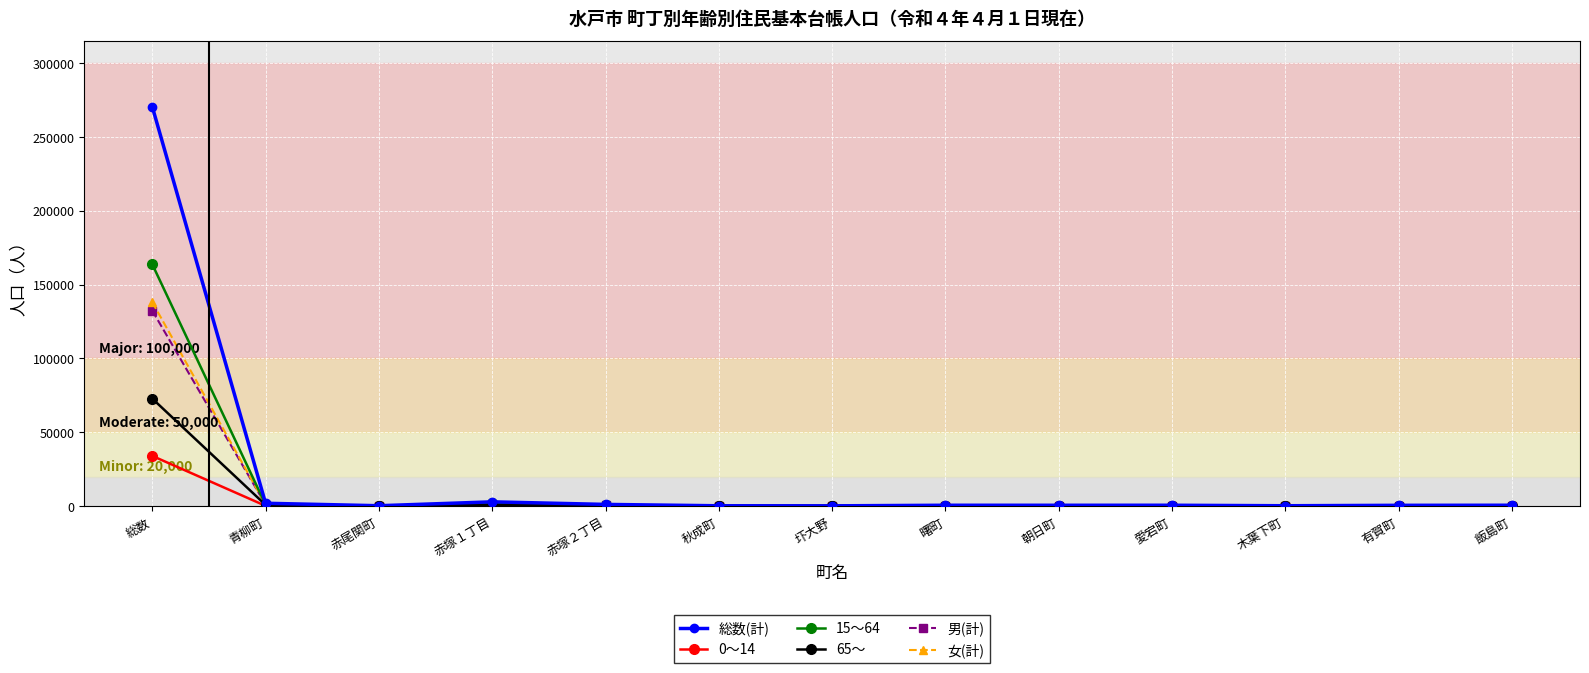

At which label does 男(計) first exceed 261?

総数